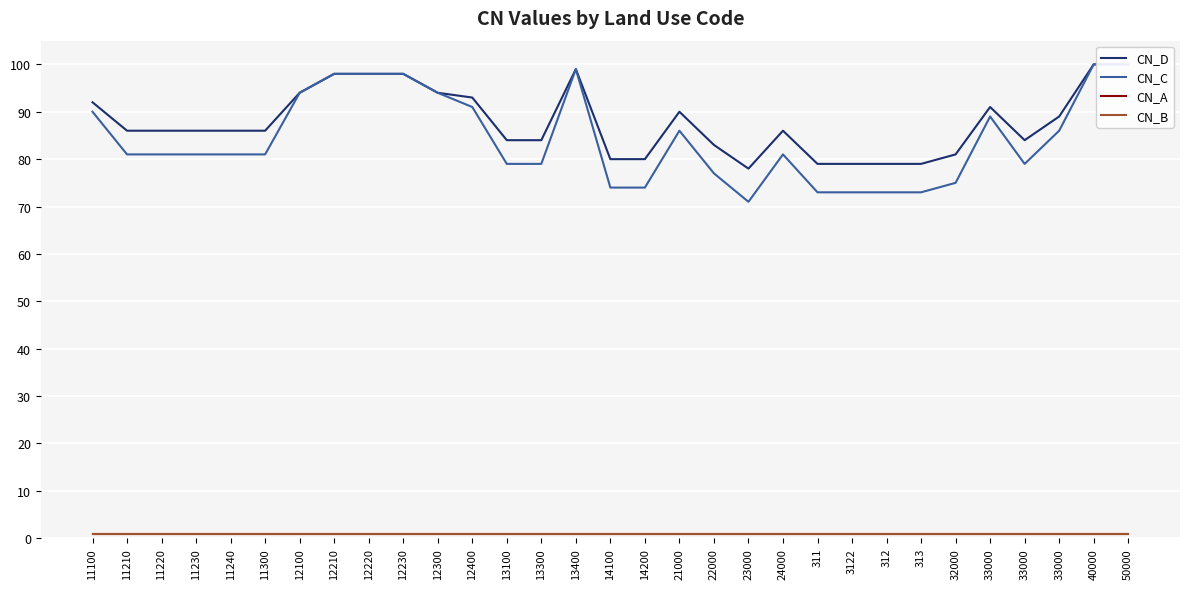

At which category does CN_D reach its first local valley?

23000